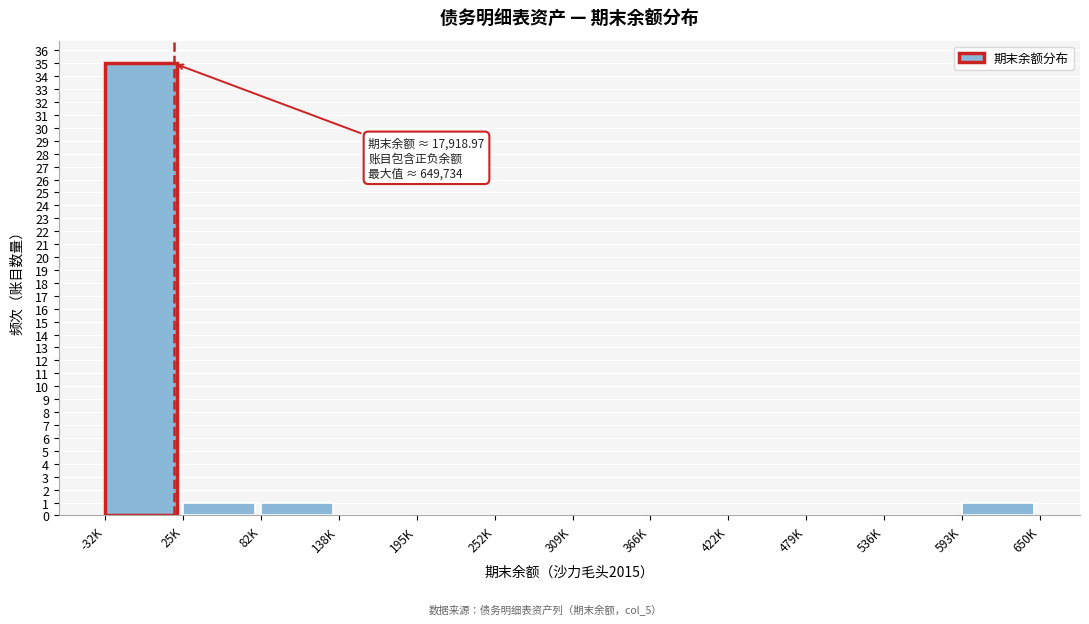

Reading left to right, transcribe all the data shown in this chart.

-32K=35	25K=1	82K=1	138K=0	195K=0	252K=0	309K=0	366K=0	422K=0	479K=0	536K=0	593K=1